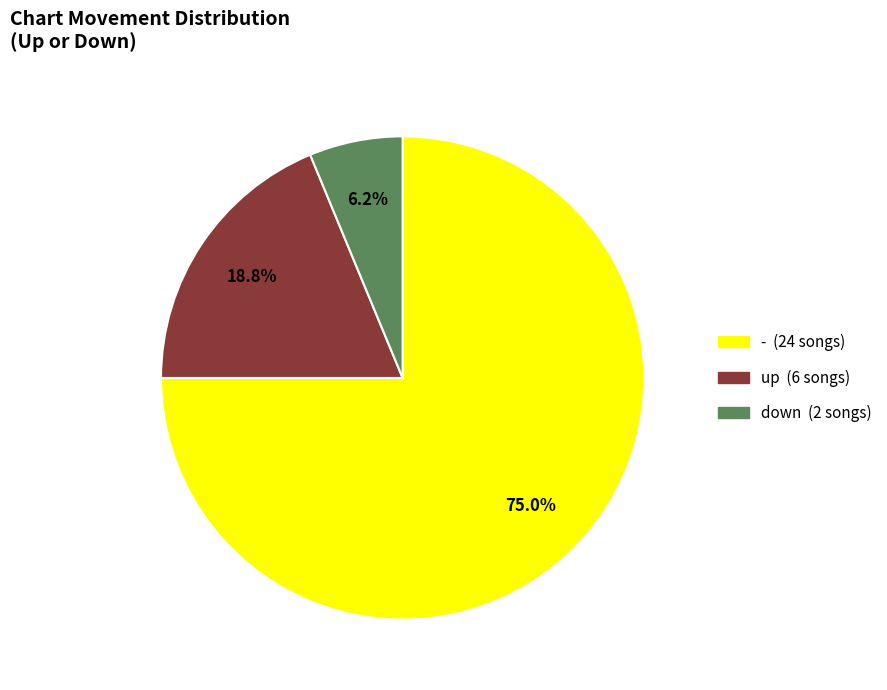

How many slices are in this pie chart?

3